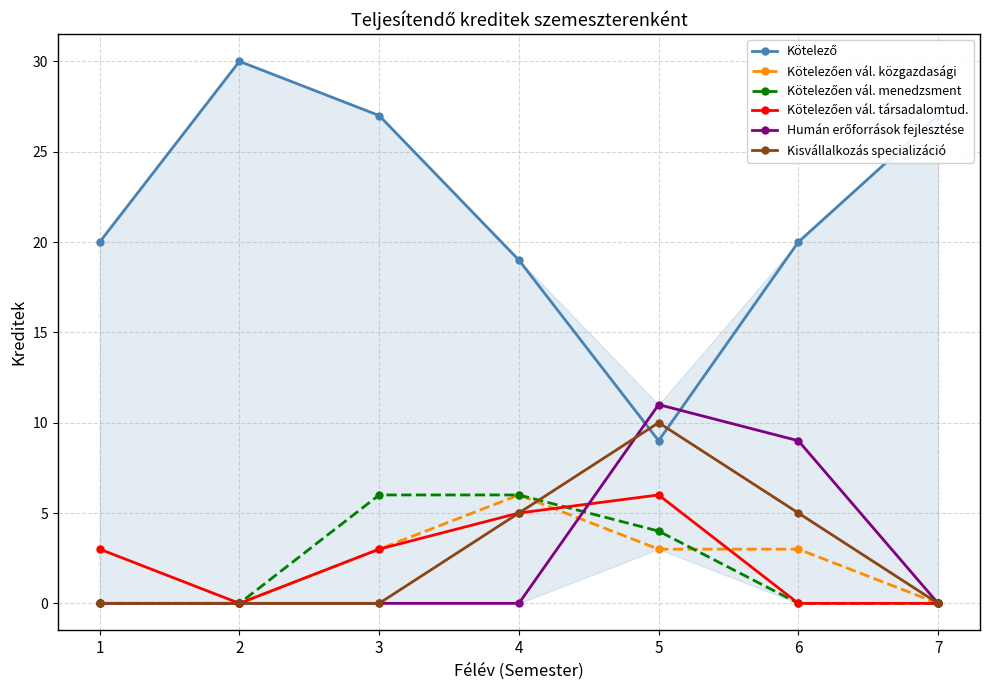

What is the spread (max minus min) of values at 1?

20